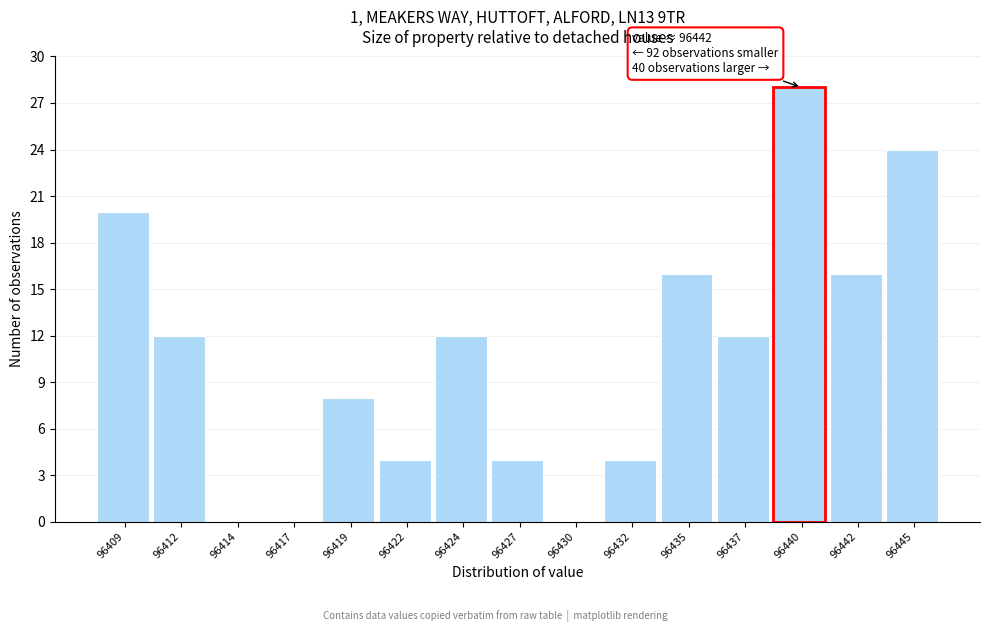

Reading left to right, extract all data points from this chart.

96409=20	96412=12	96414=0	96417=0	96419=8	96422=4	96424=12	96427=4	96430=0	96432=4	96435=16	96437=12	96440=28	96442=16	96445=24